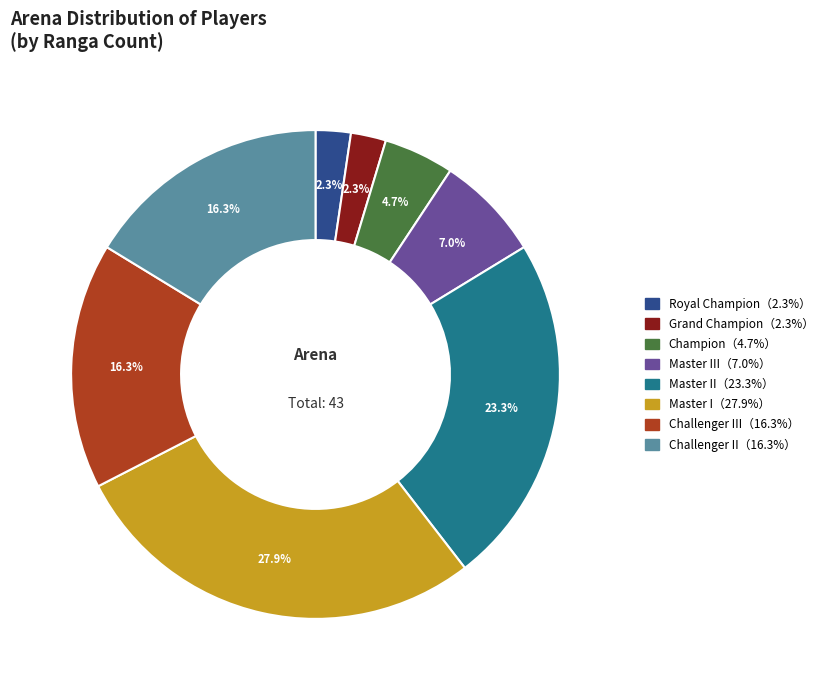

Does any single category account for the majority?

No